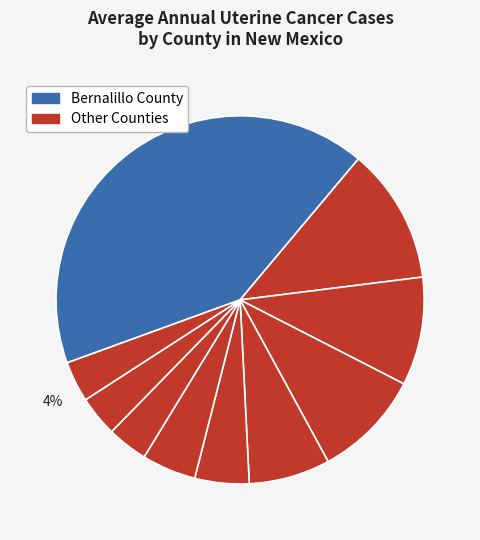

To the nearest percent, what is the difference between the largest and smallest slice percentages?

38%